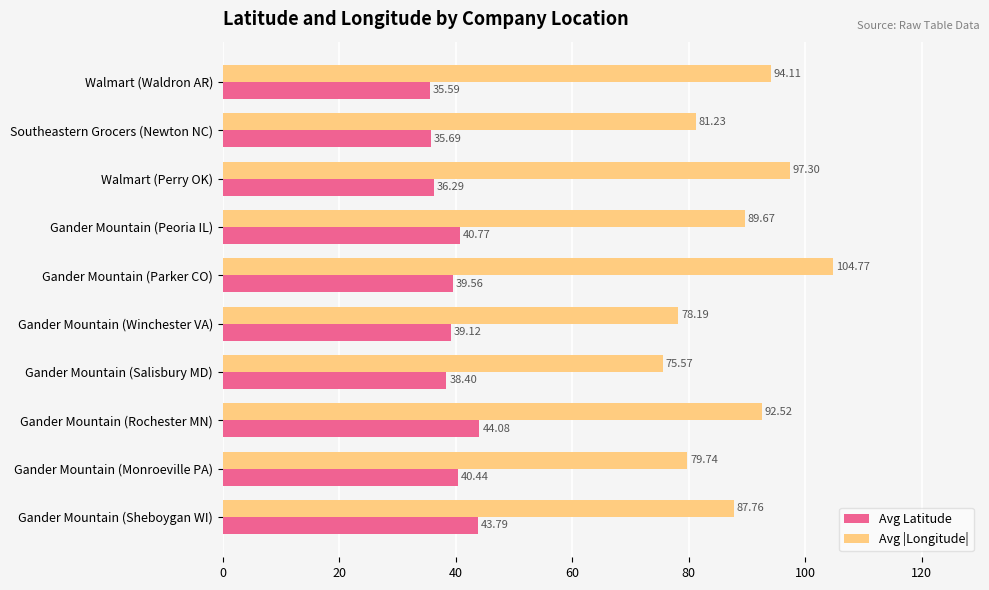

What is the difference between the highest and lowest values at Walmart (Waldron AR)?

58.5